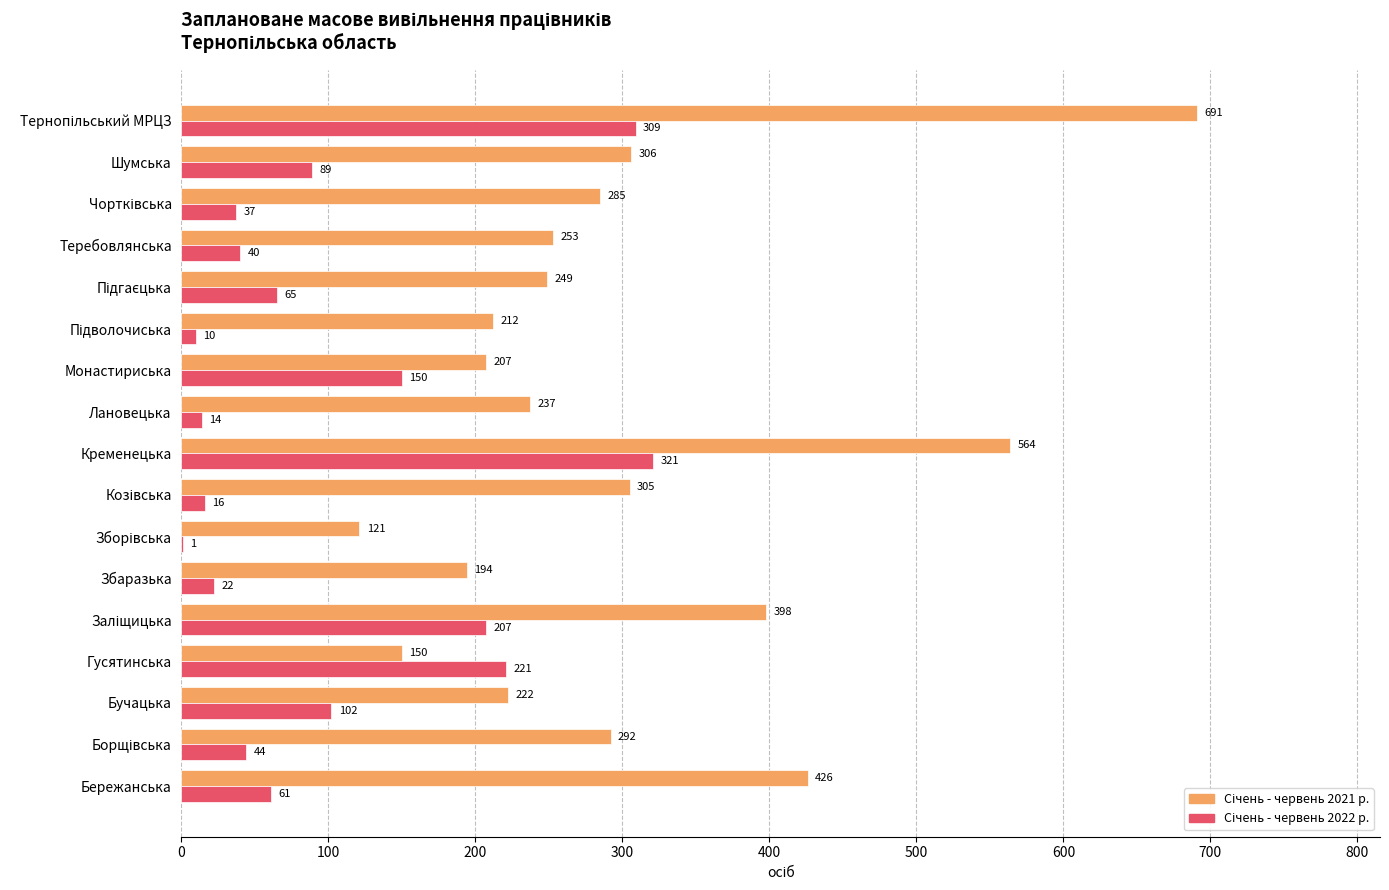

What is the greatest value displayed?

691